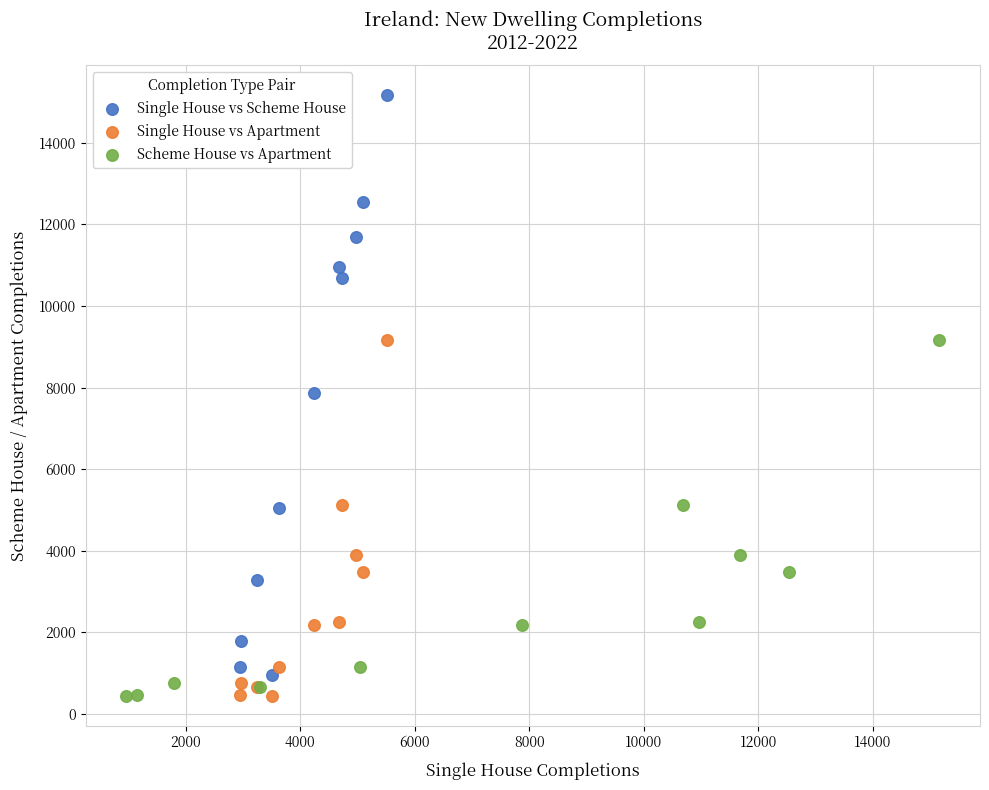

Which series contains the highest Y value?

Single House vs Scheme House